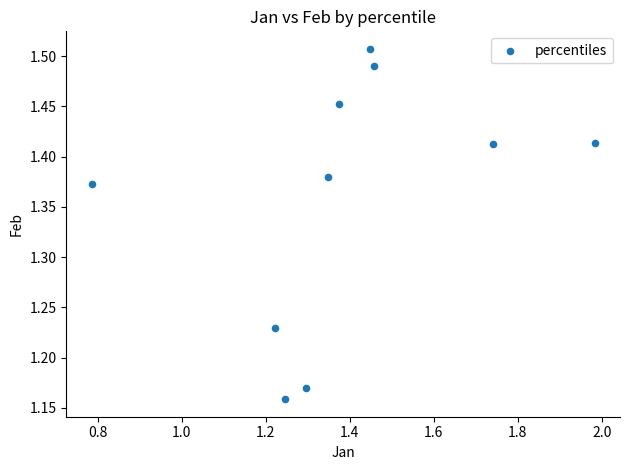

What is the range of Y values (max minus min)?

0.3